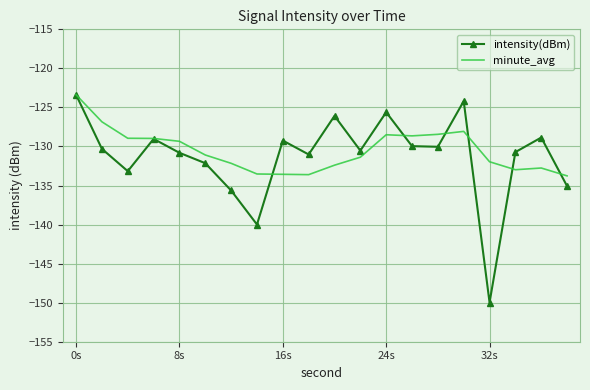

Count the number of categories in the chart.

20